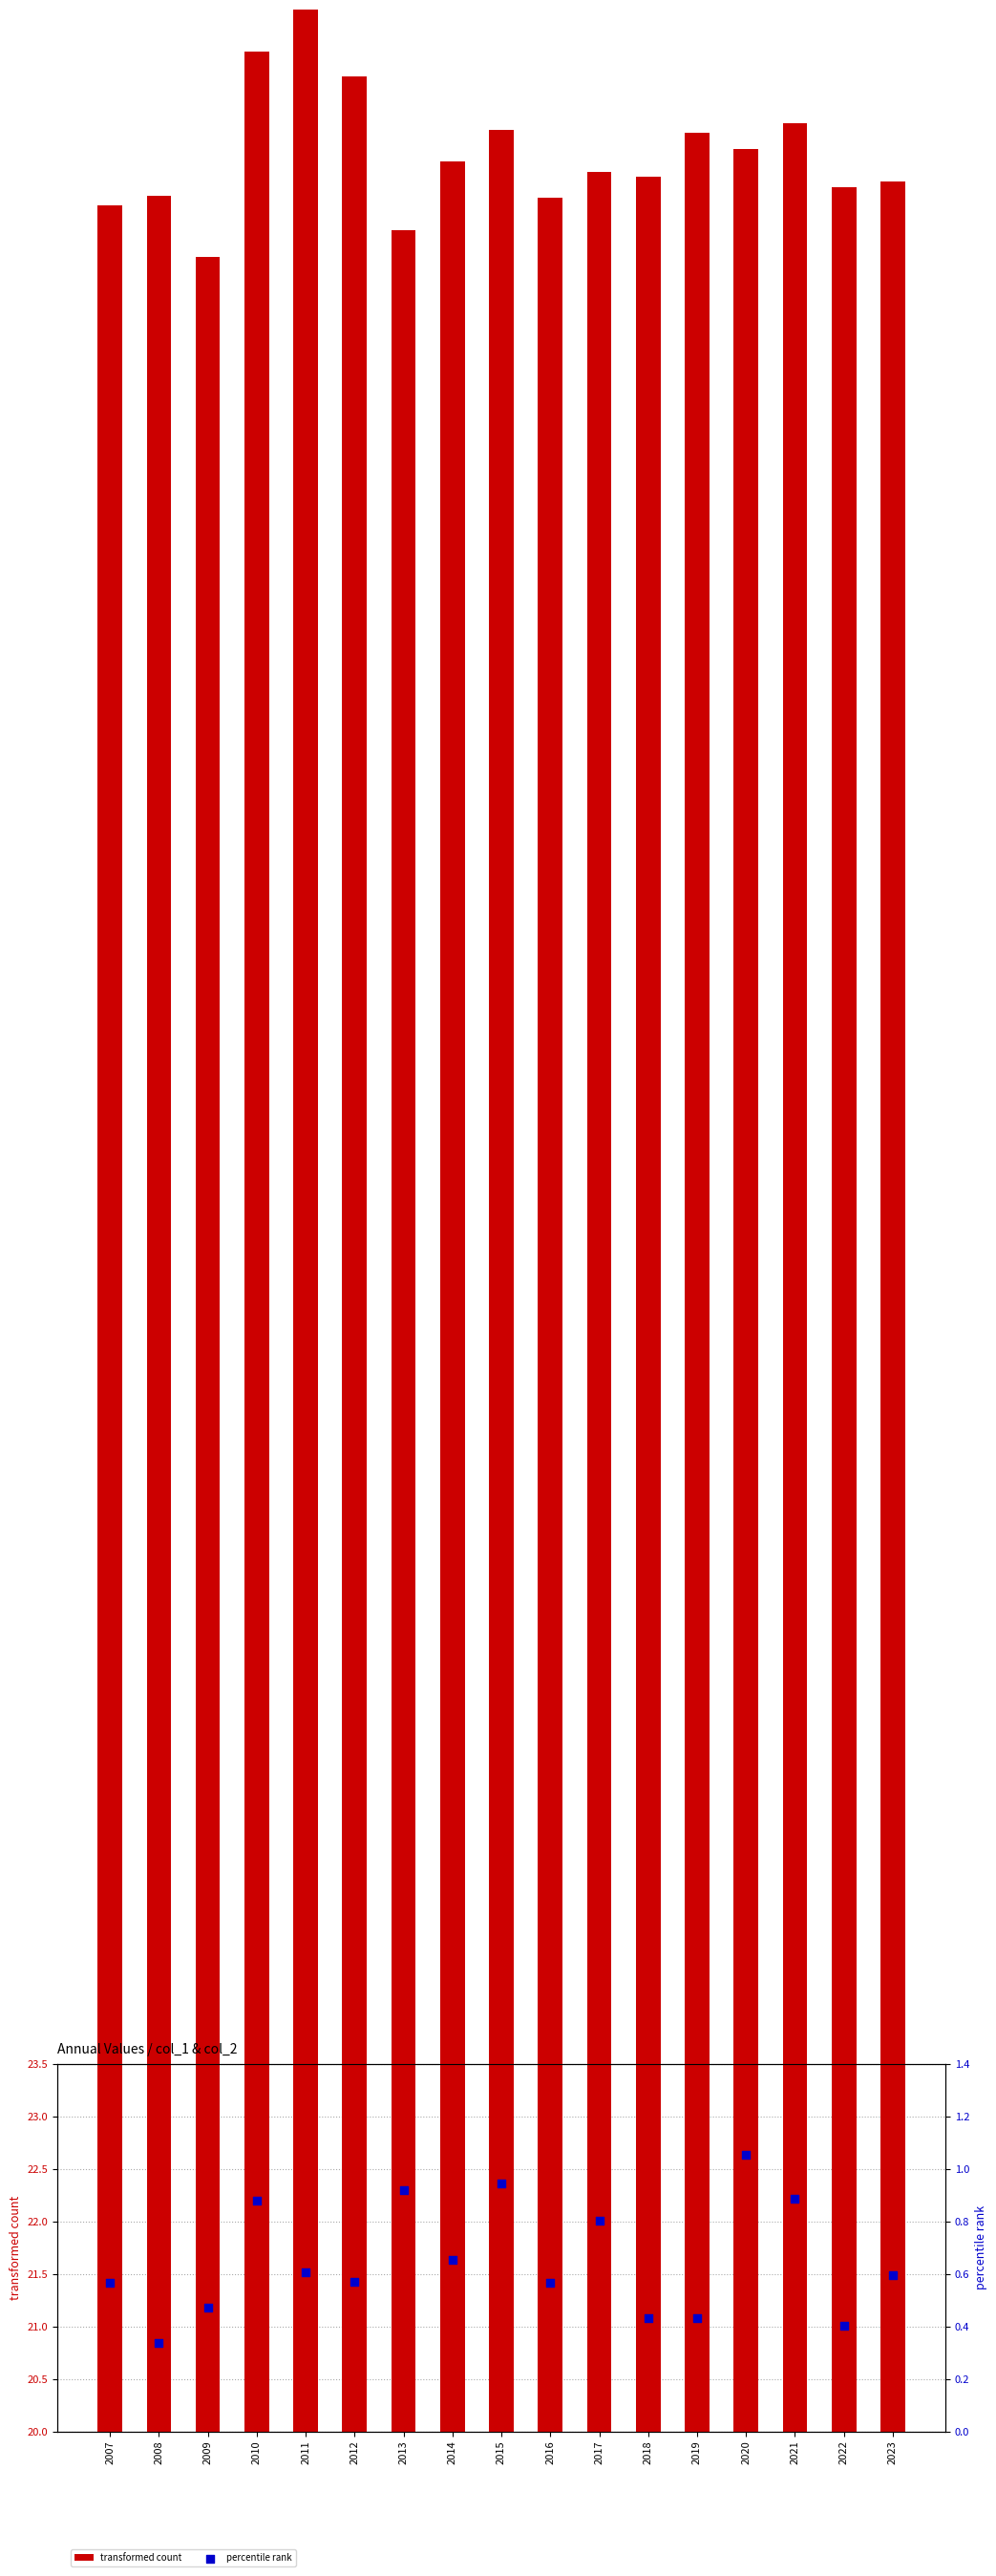

Which series has the widest spread of Y values?

transformed count